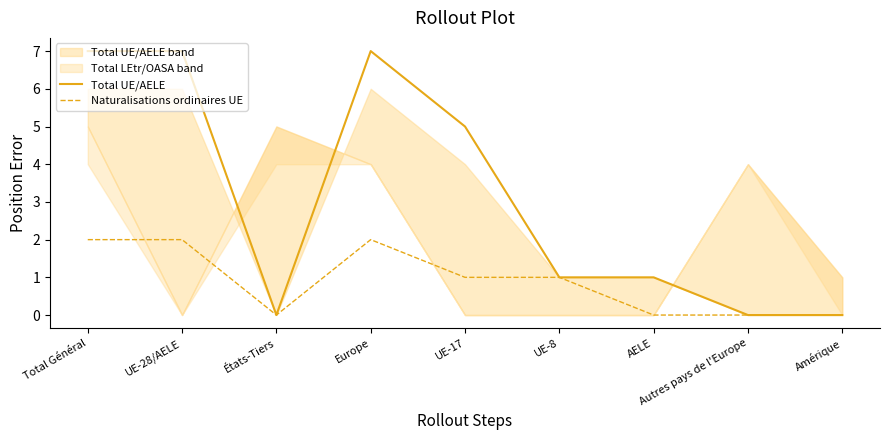

What is the difference between the maximum and minimum values in the Total UE/AELE series?

7